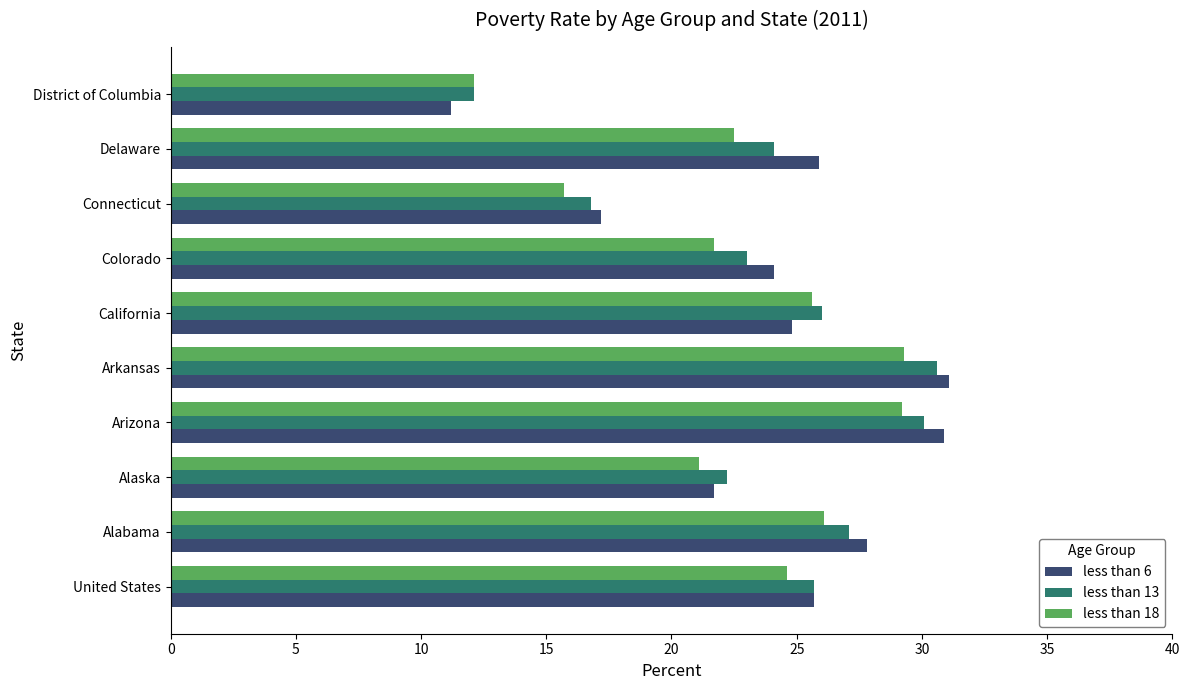

What is the difference between the less than 18 values at Arizona and Connecticut?

13.5